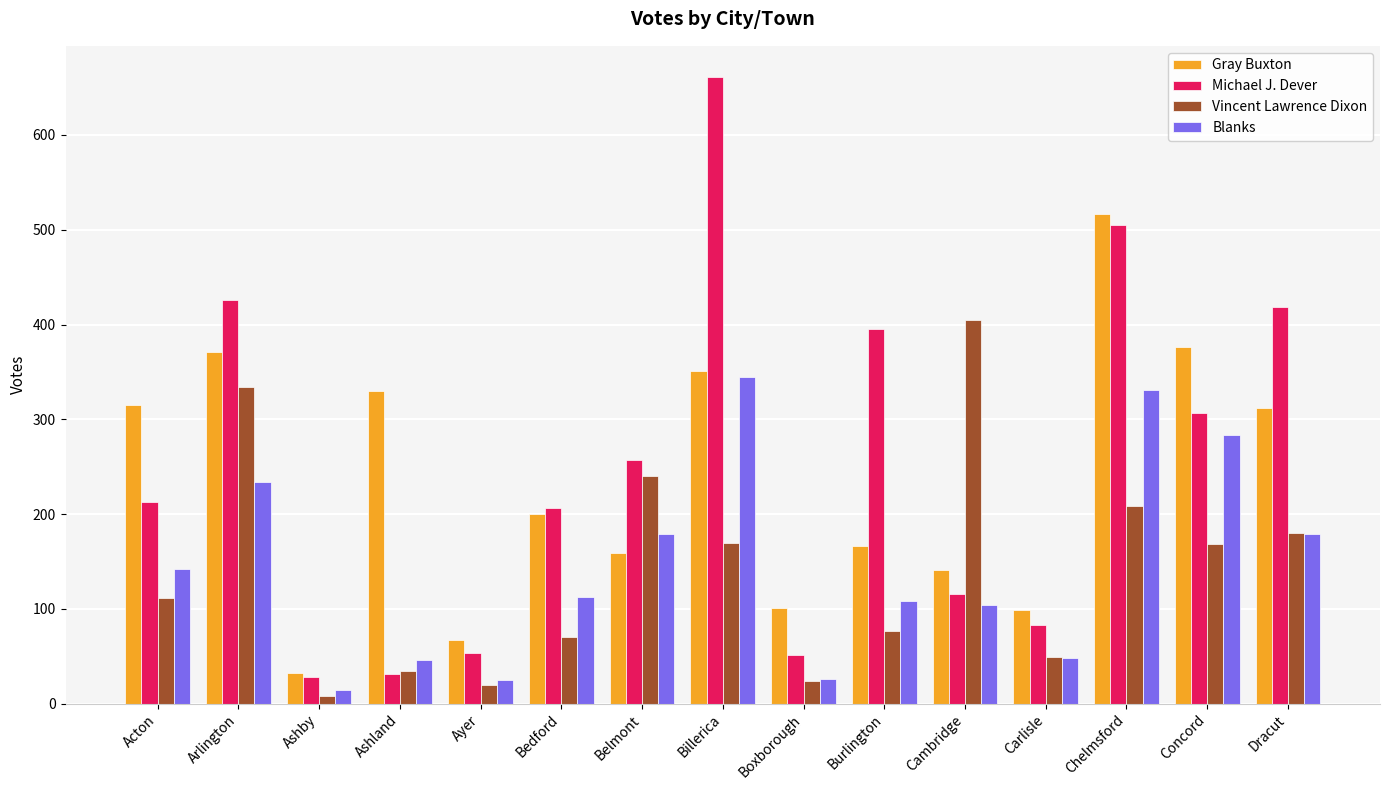

Which series has the largest range (max minus min)?

Michael J. Dever